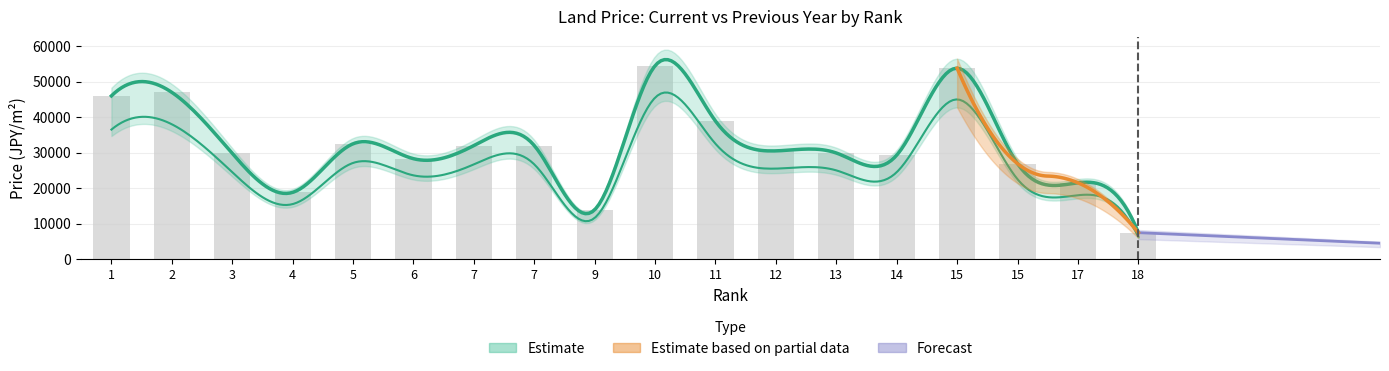

Which has a higher value, 17 or 13?

13